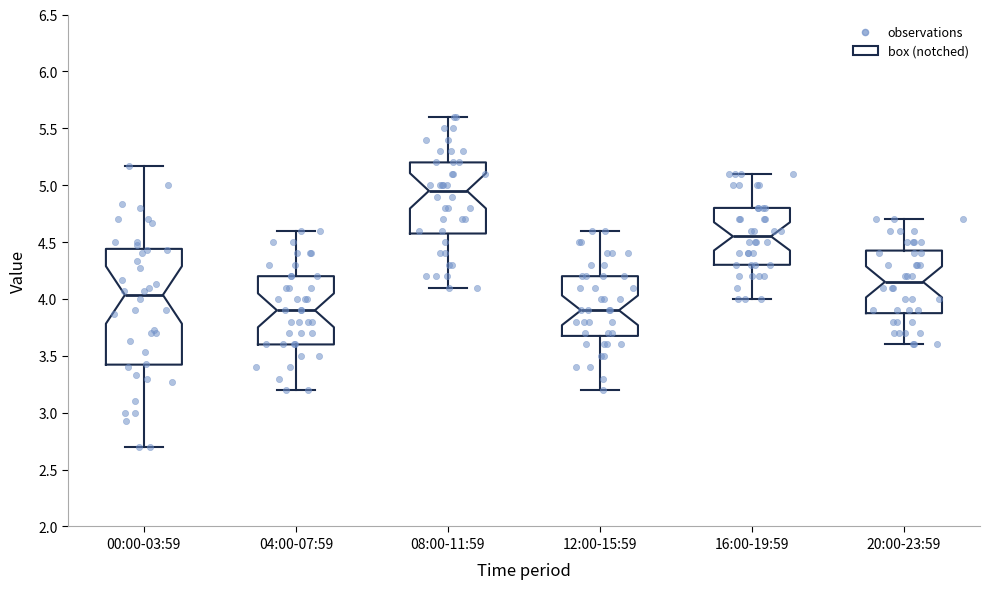

Comparing the boxes themselves (not the whiskers), which one is the tallest?

00:00-03:59